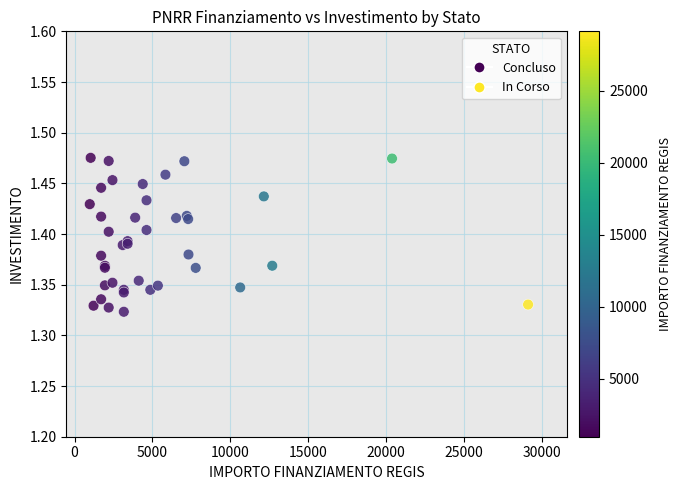

What are all the series names shown in the legend?

Concluso, In Corso